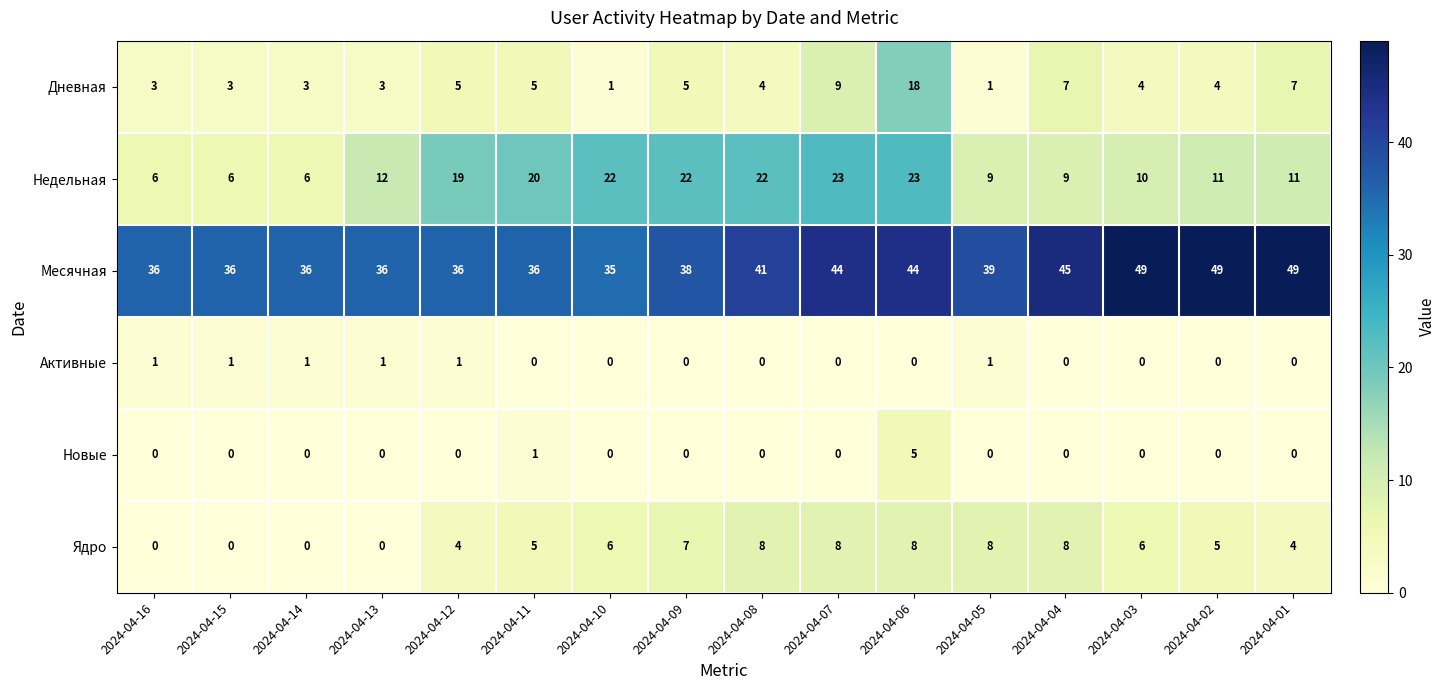

At how many categories does at least one series exceed 19?

16